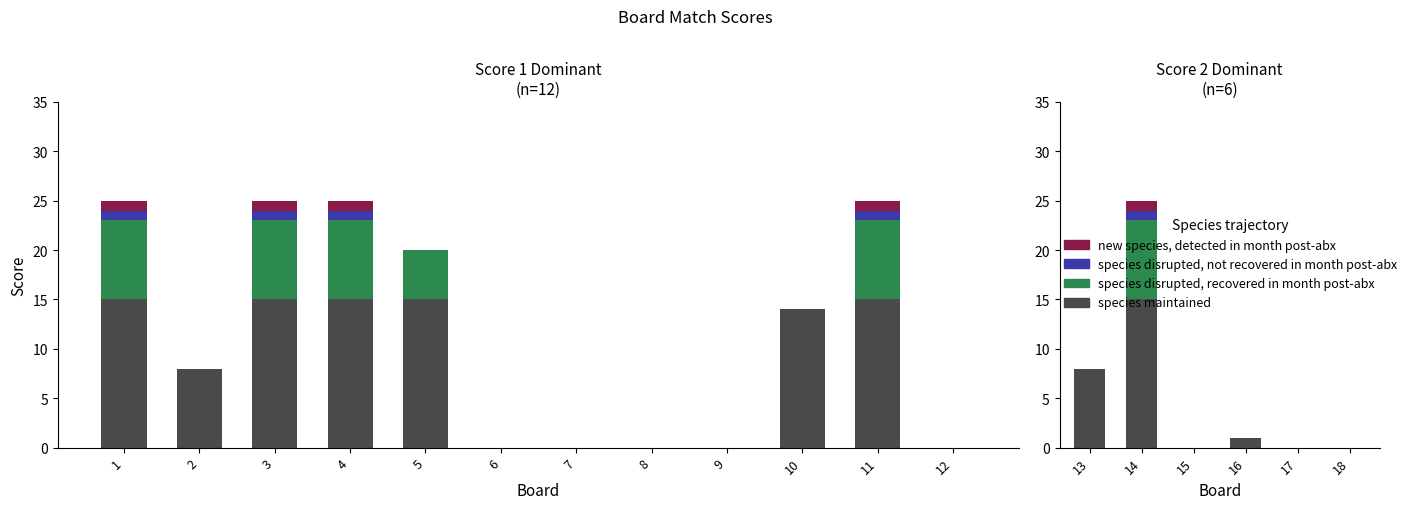

Which category has the lowest value across all series?

6